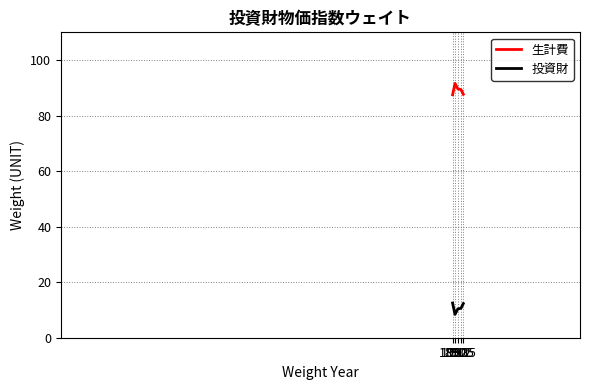

What are all the series names shown in the legend?

生計費, 投資財